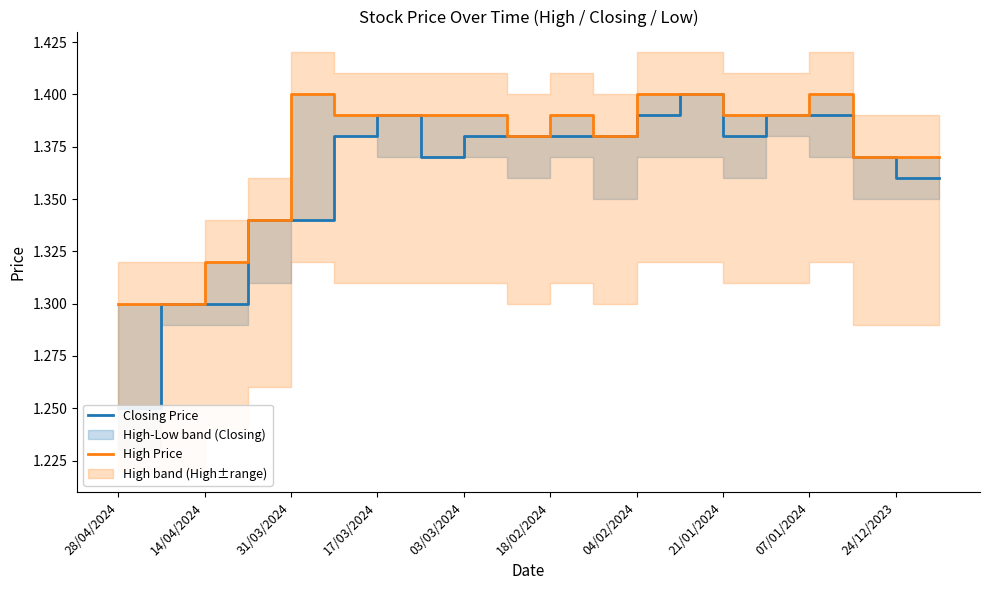

Rank the series by their maximum value, from highest to lowest.

Closing Price, High Price